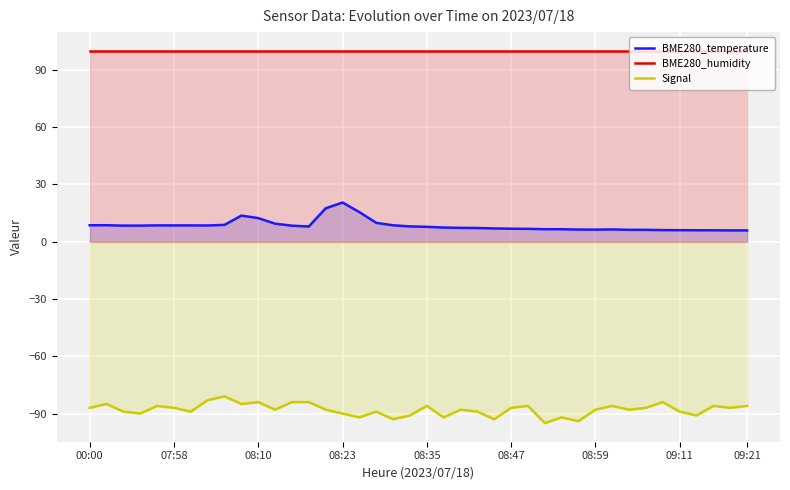

What is the lowest value of the BME280_humidity series?

100.0